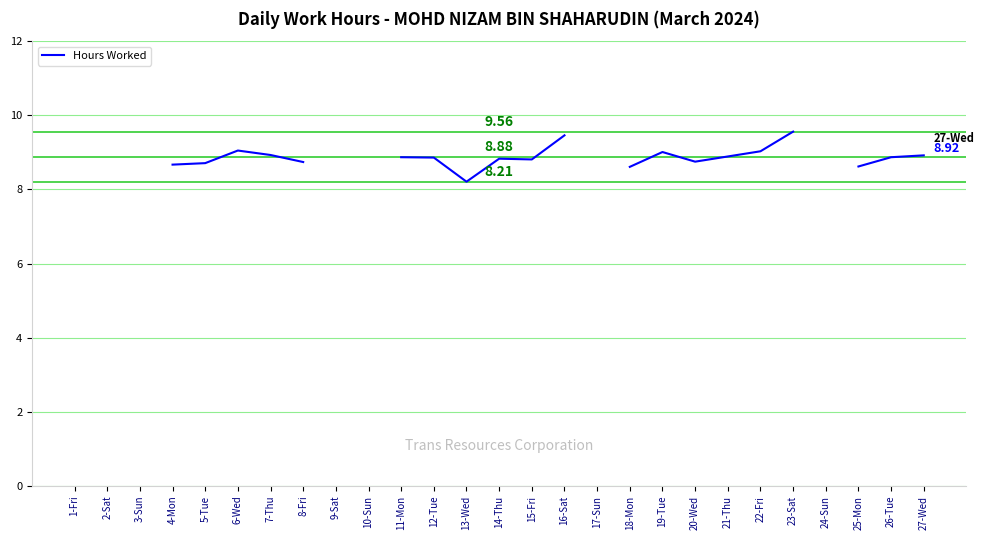

How many categories are shown in the chart?

27